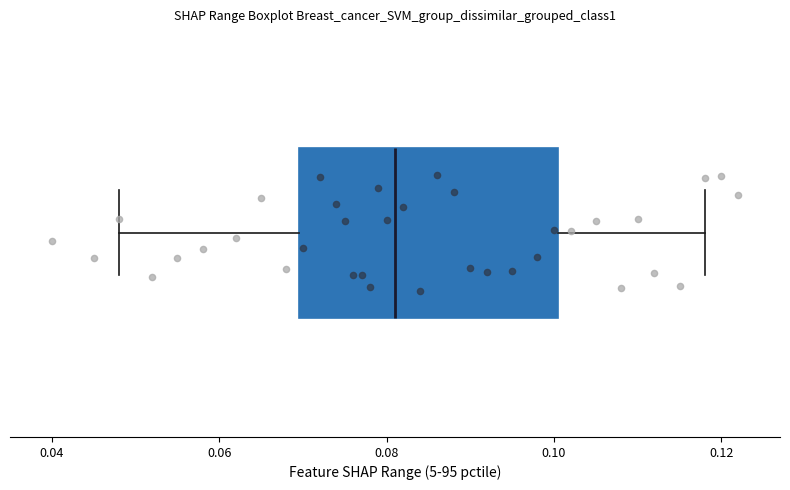

Read this box plot against the x-axis: the position of the median line, the range covered by the box, and the ends of both whiskers. The values are not printed on the chart, so give them approximately, as read against the axis.

median 0.082, box 0.070 to 0.100, whiskers 0.048 to 0.118